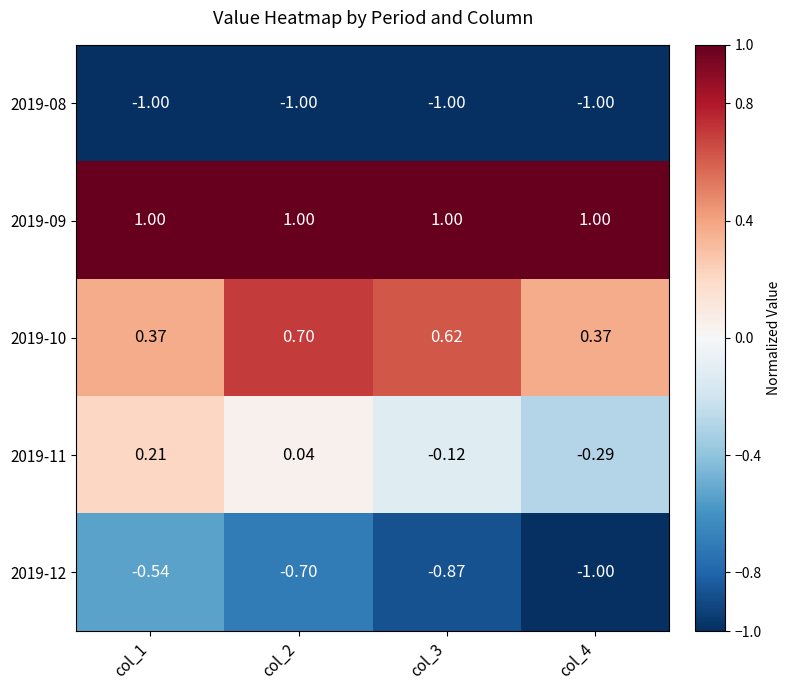

How many negative values does the 2019-11 series have?

2